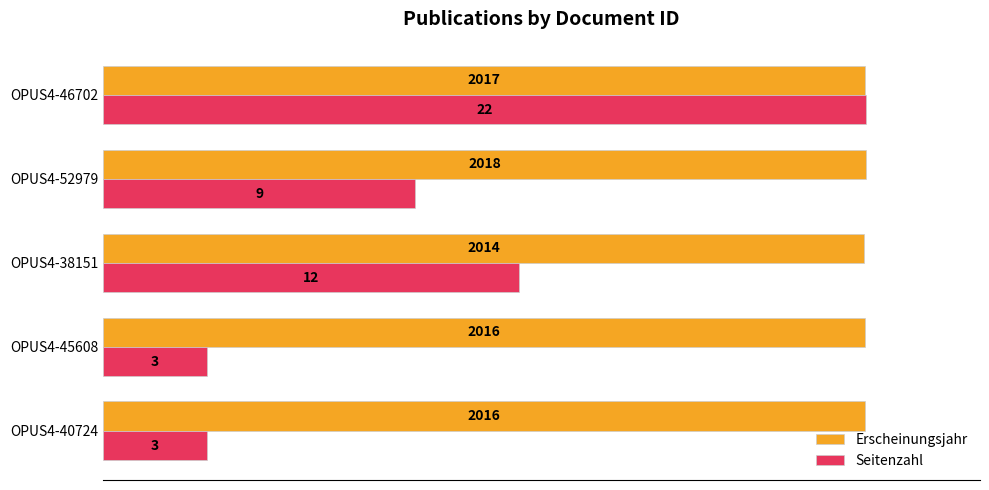

What are all the series names shown in the legend?

Erscheinungsjahr, Seitenzahl